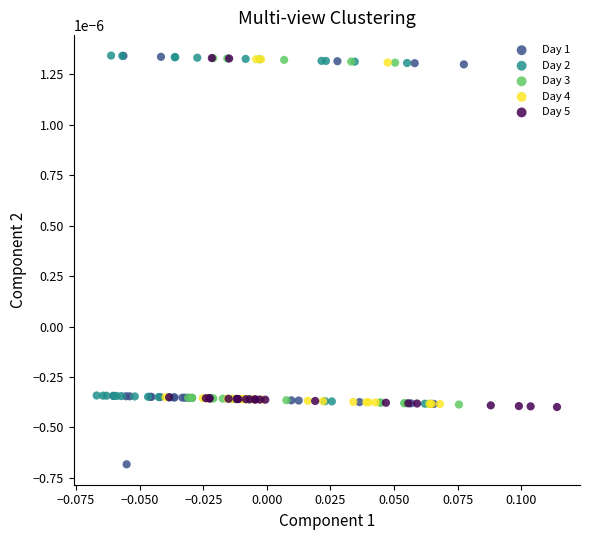

What are all the series names shown in the legend?

Day 1, Day 2, Day 3, Day 4, Day 5